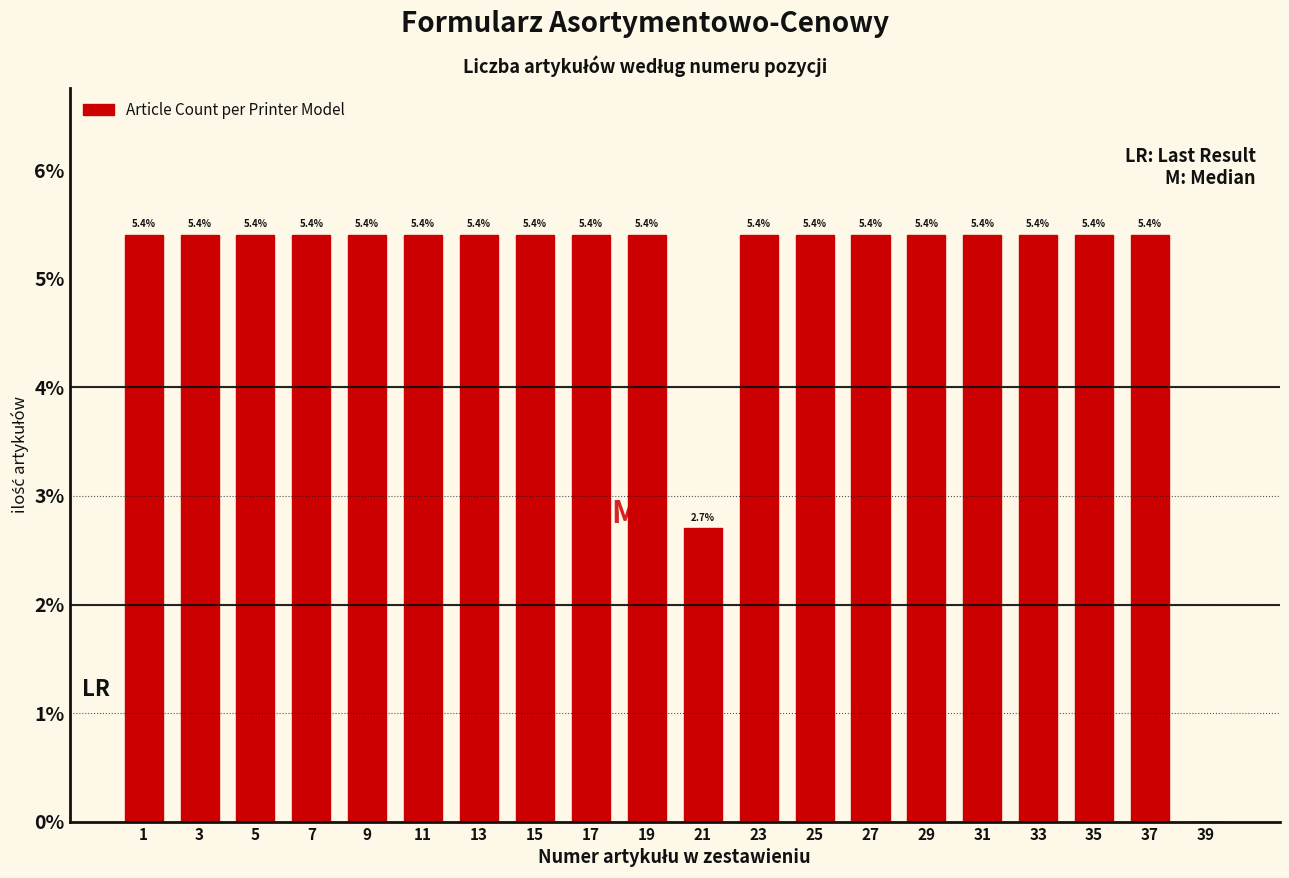

Reading left to right, extract all data points from this chart.

1=5.4	3=5.4	5=5.4	7=5.4	9=5.4	11=5.4	13=5.4	15=5.4	17=5.4	19=5.4	21=2.7	23=5.4	25=5.4	27=5.4	29=5.4	31=5.4	33=5.4	35=5.4	37=5.4	39=0.0